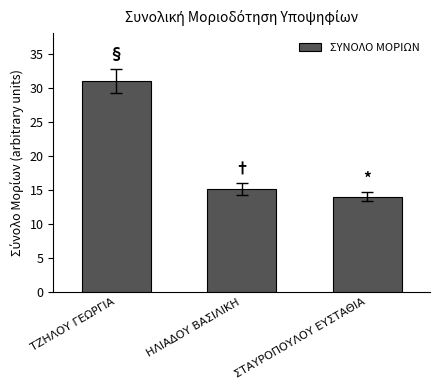

How many bars are there in total?

3